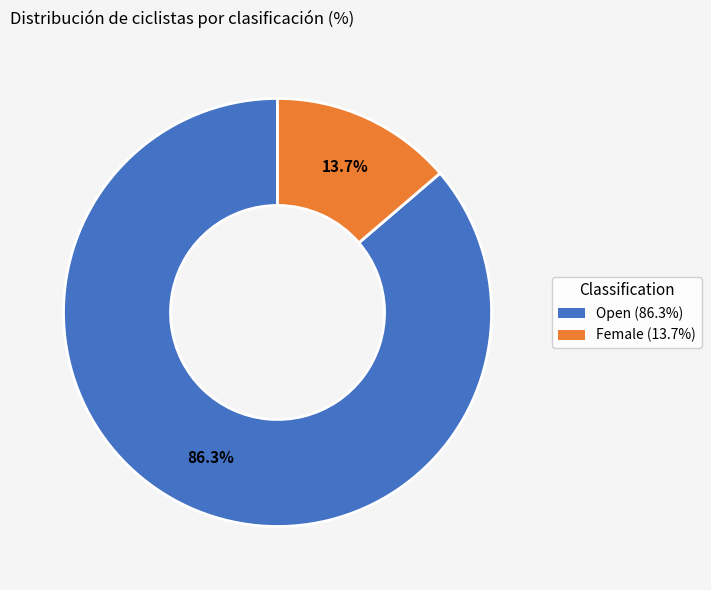

What percentage do Female and Open together represent?

100.0%